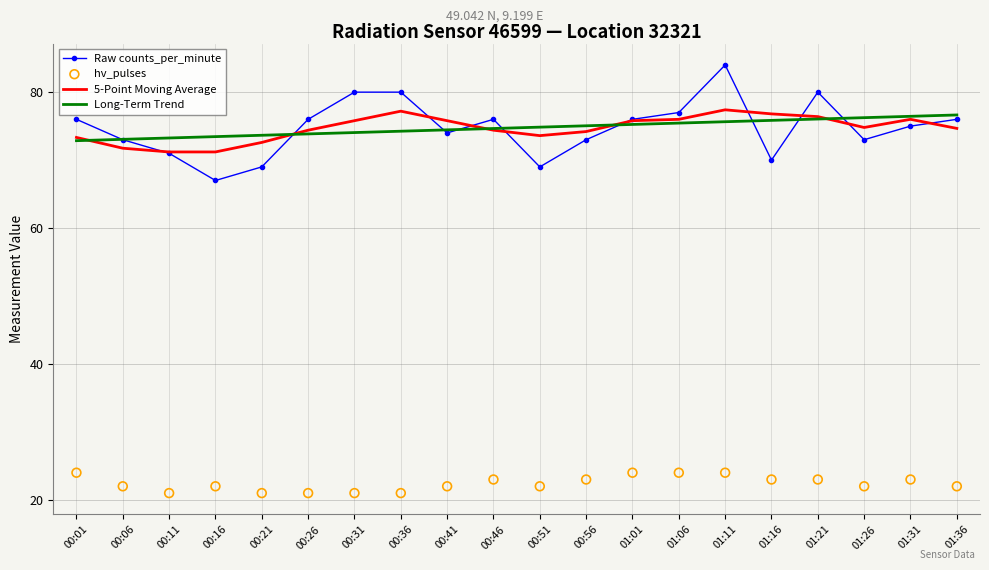

What are all the series names shown in the legend?

Raw counts_per_minute, 5-Point Moving Average, Long-Term Trend, hv_pulses